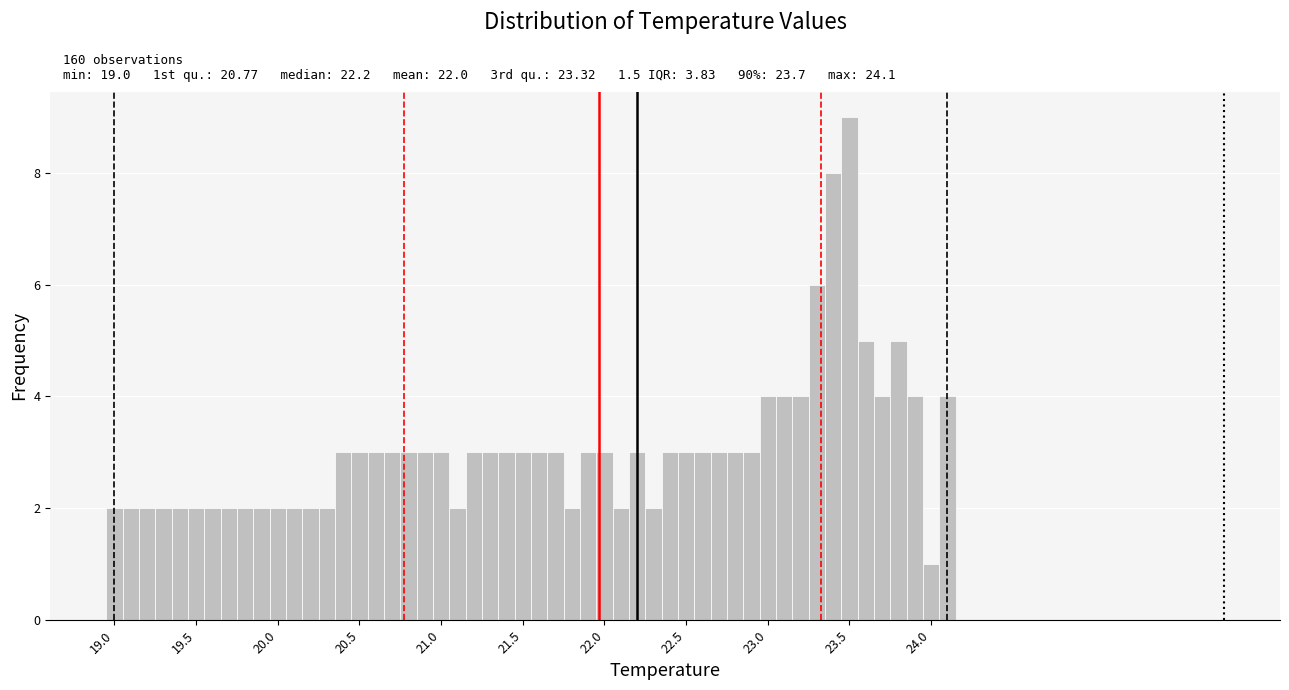

Around what value on the x-axis is the tallest bar? Give the approximate position of its centre, as read against the axis.

23.50